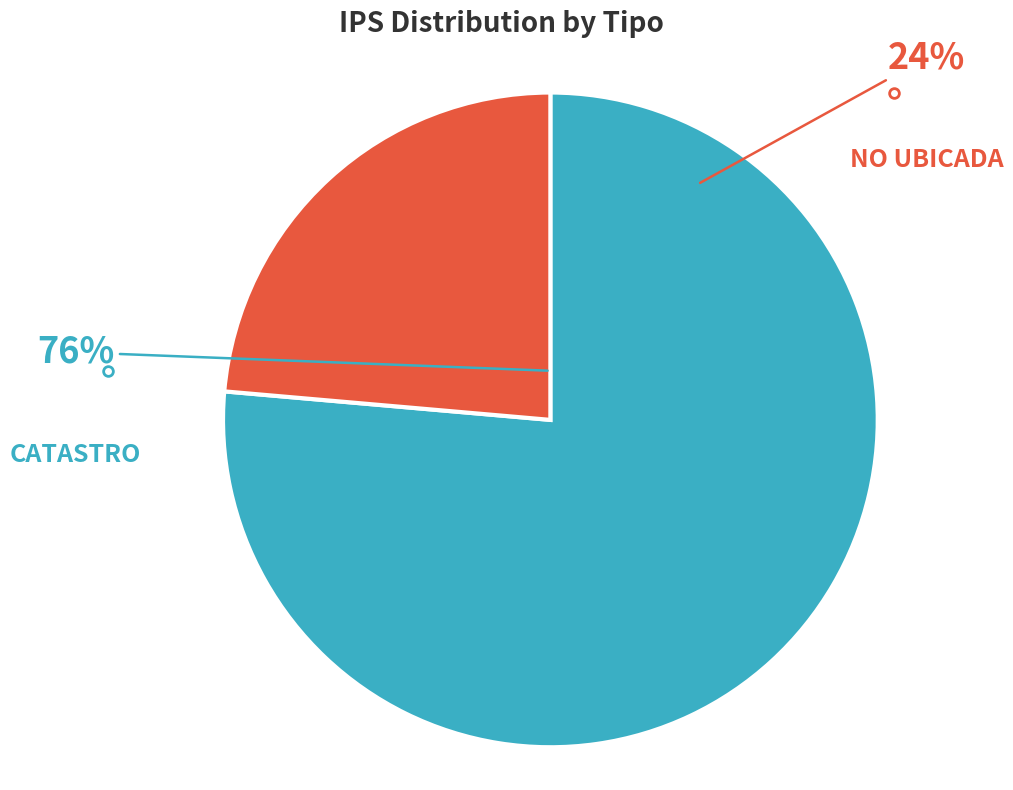

What percentage is the NO UBICADA slice, to the nearest percent?

24%